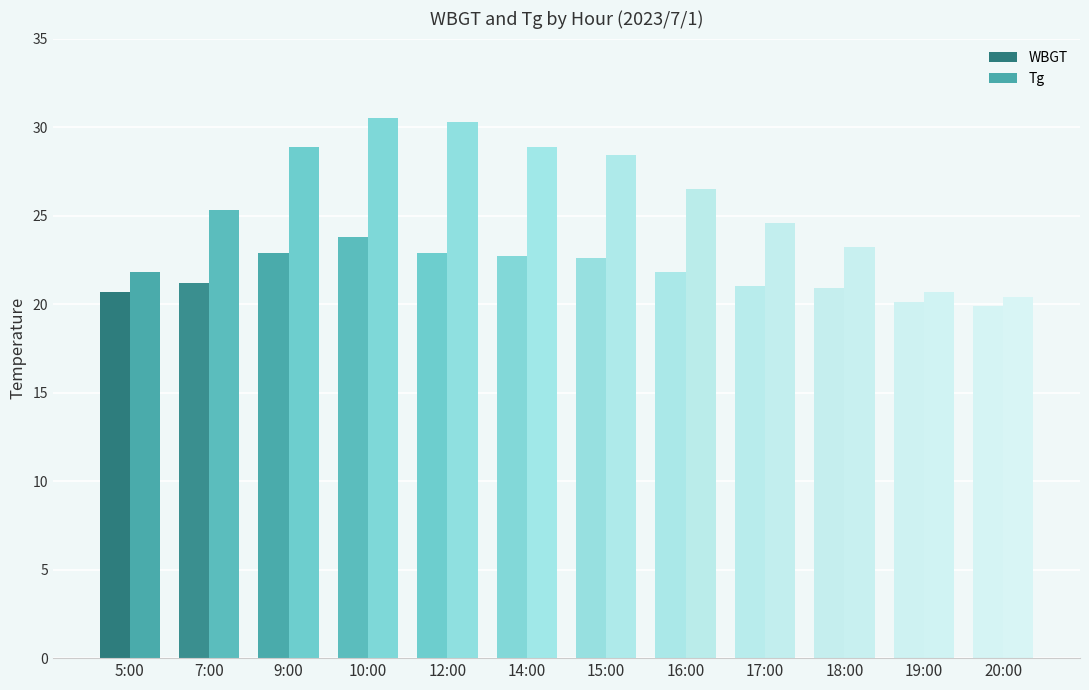

What is the difference between the second highest and second lowest values in the Tg series?

9.6